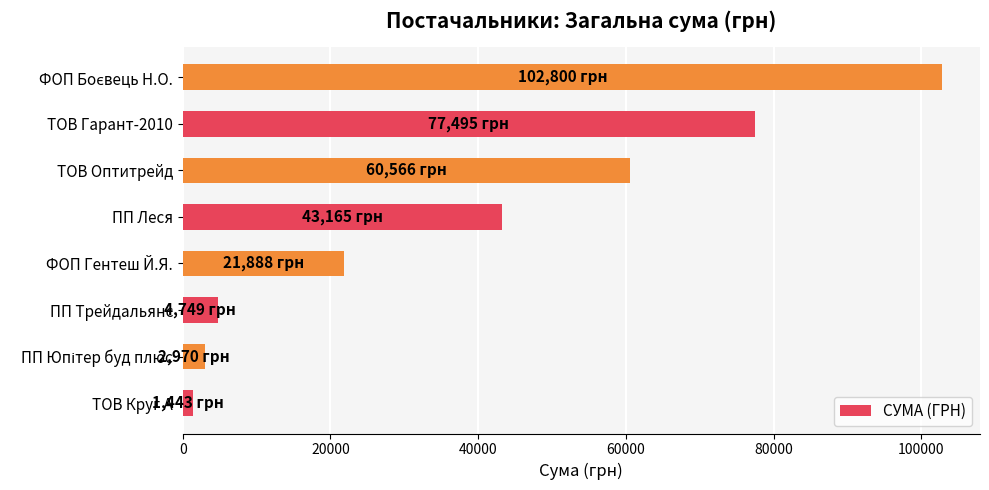

The value at ФОП Гентеш Й.Я. is 6377.9. True or false?

False